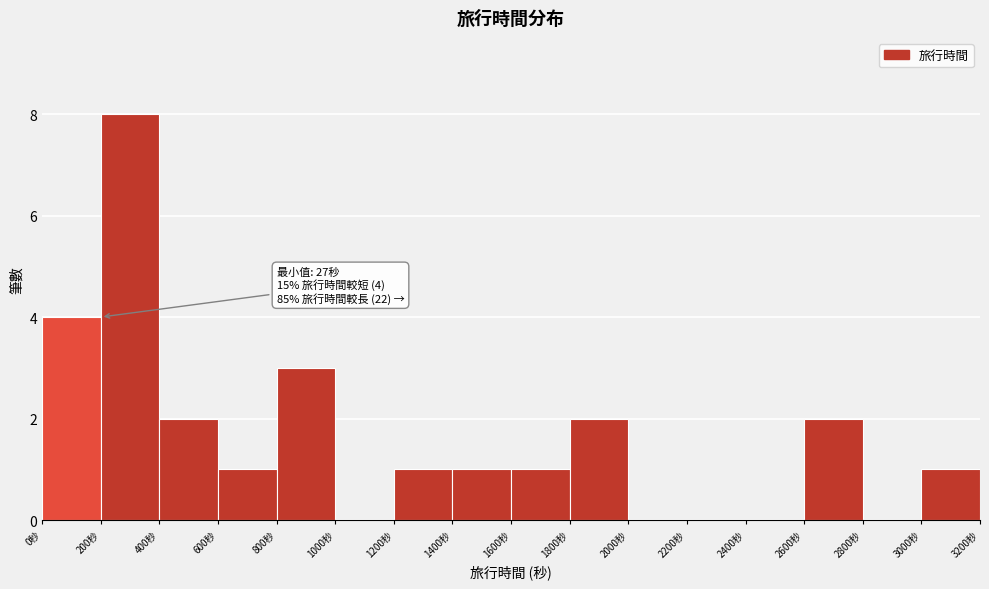

Over which range of the x-axis is the bar tallest?

200 to 400